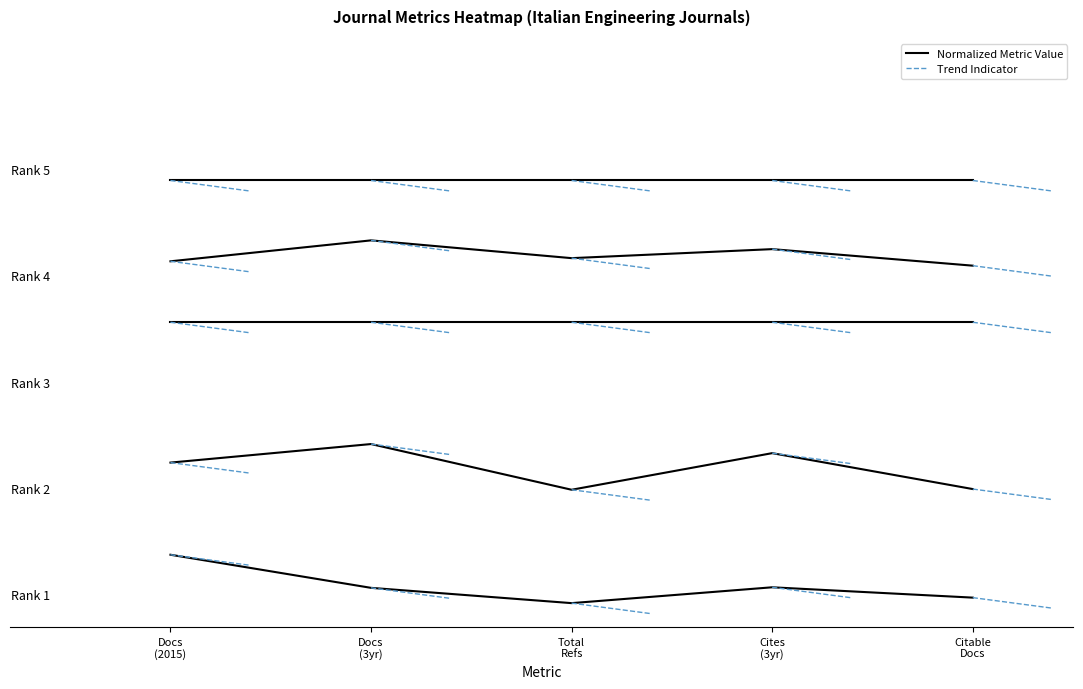

Which category has the highest value across all series?

Docs
(2015)